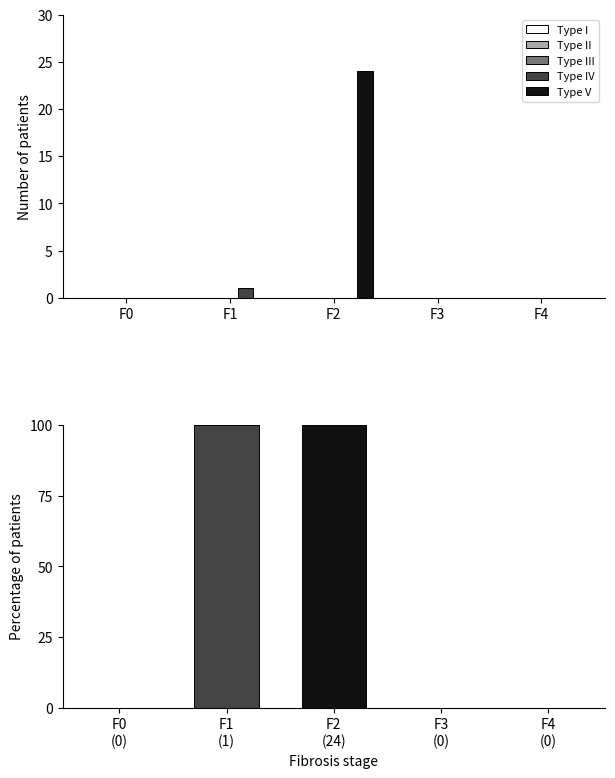

What is the average value of the Type IV series?

20